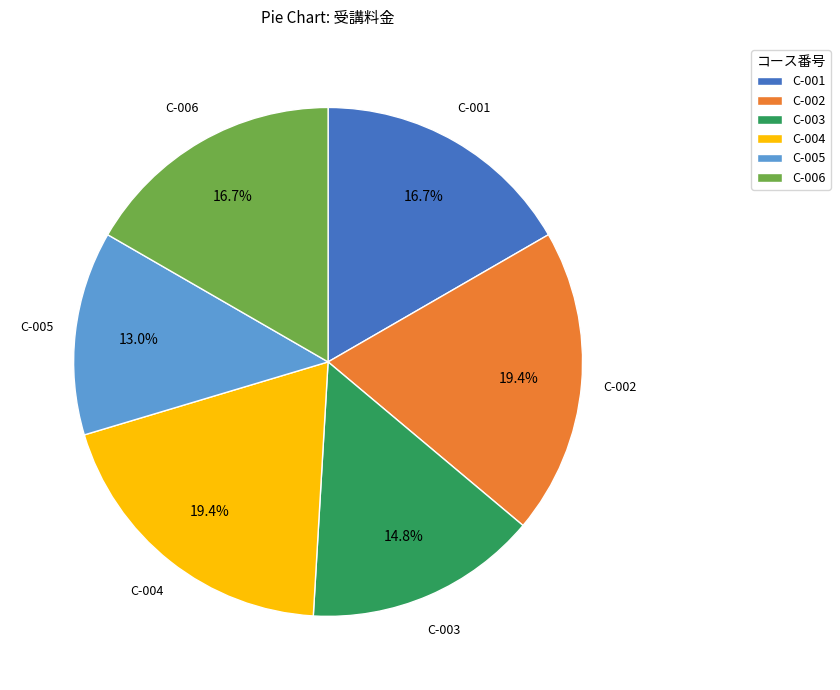

Approximately how many times larger is the value at C-004 compared to C-002?

1.0